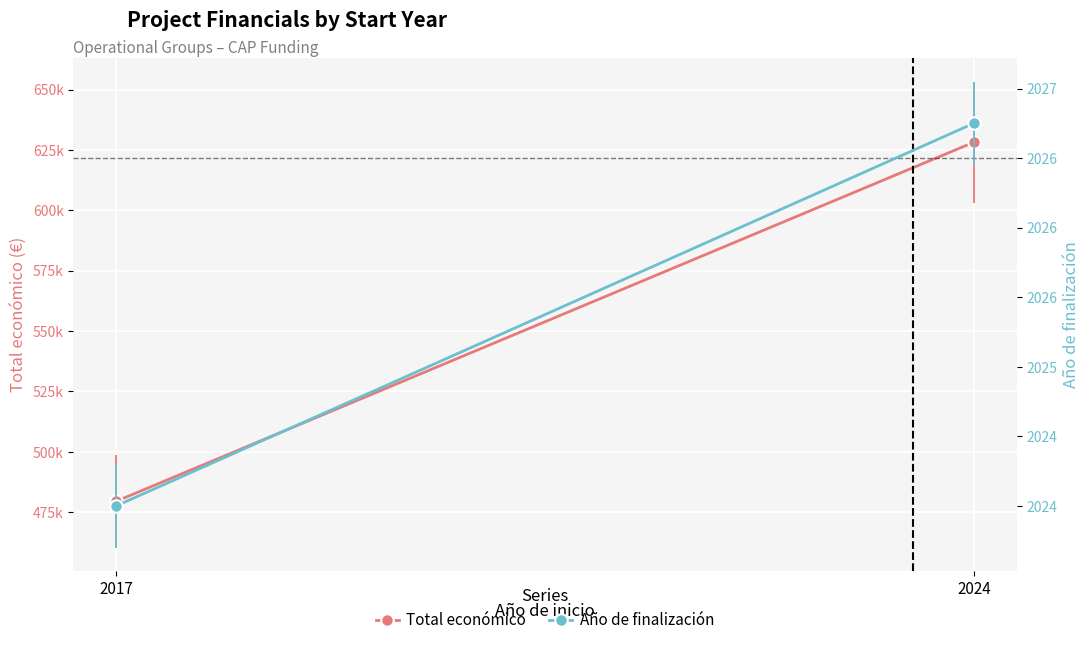

Rank the series by their maximum value, from highest to lowest.

Total económico, Año de finalización